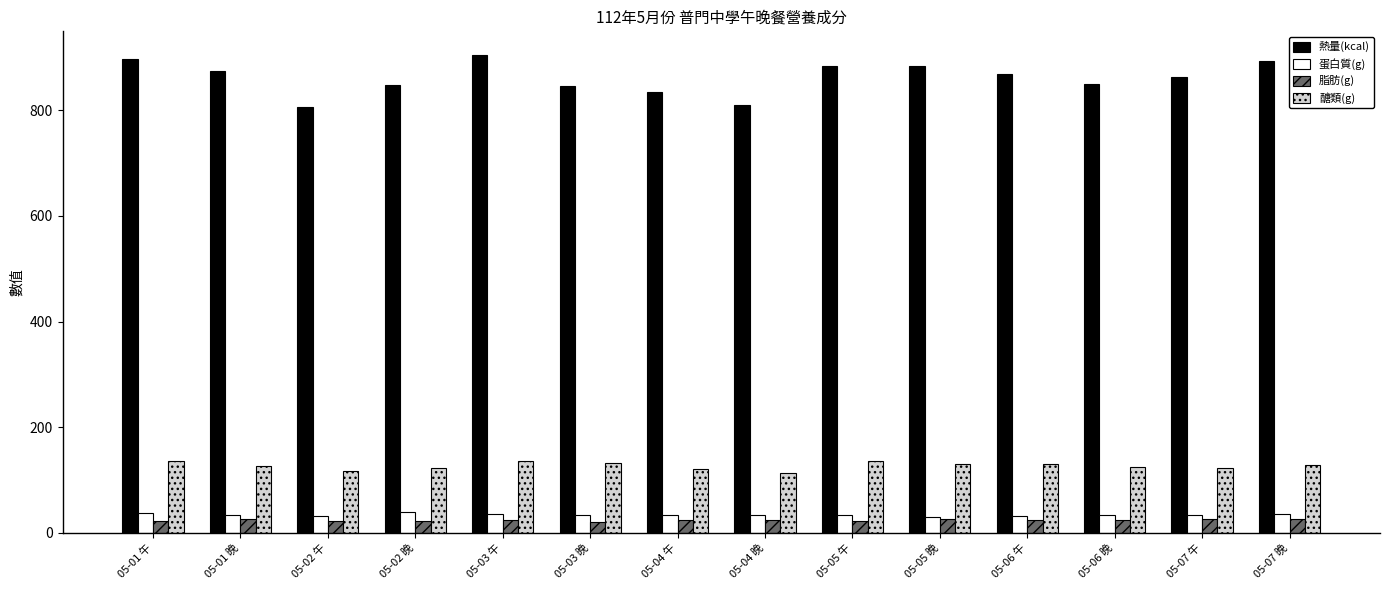

True or false: 脂肪(g) has a value of 23.8 at 05-04 午.

True